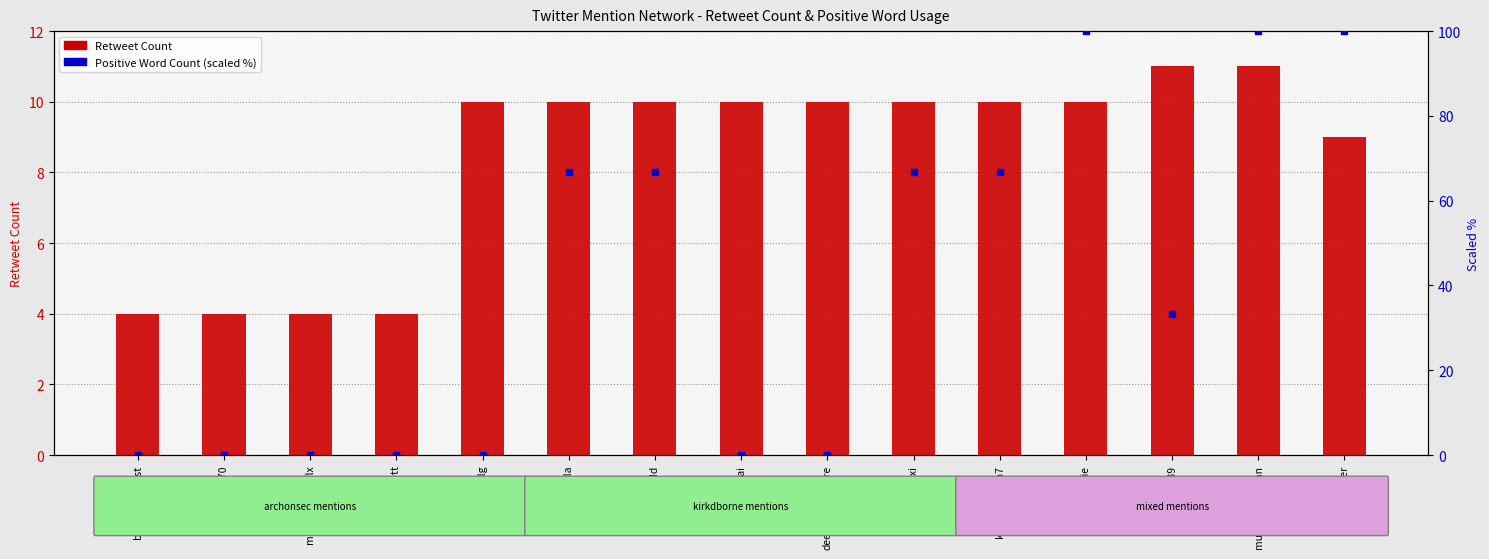

Which series has the widest spread of Y values?

Positive Word Count (scaled %)